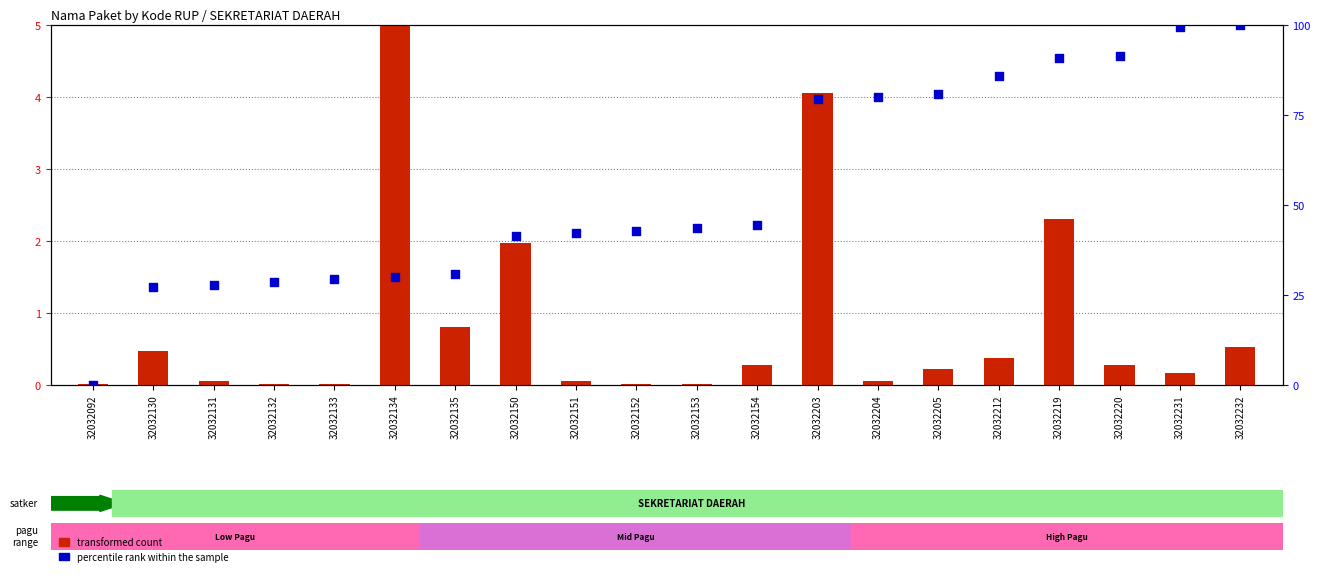

Which series reaches the minimum Y coordinate?

percentile rank within the sample